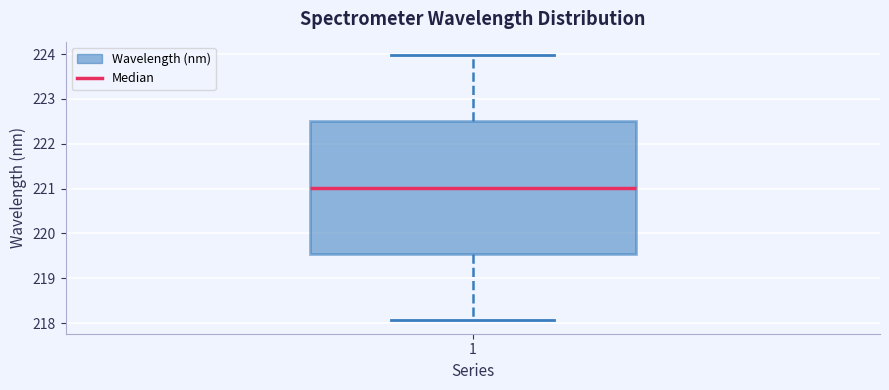

Transcribe this box plot: give where the median line is, the range the box spans, and where the two whiskers end, as read against the y-axis. The values are not printed on the chart, so give them approximately, as read against the axis.

median 221.0, box 219.5 to 222.5, whiskers 218.1 to 224.0